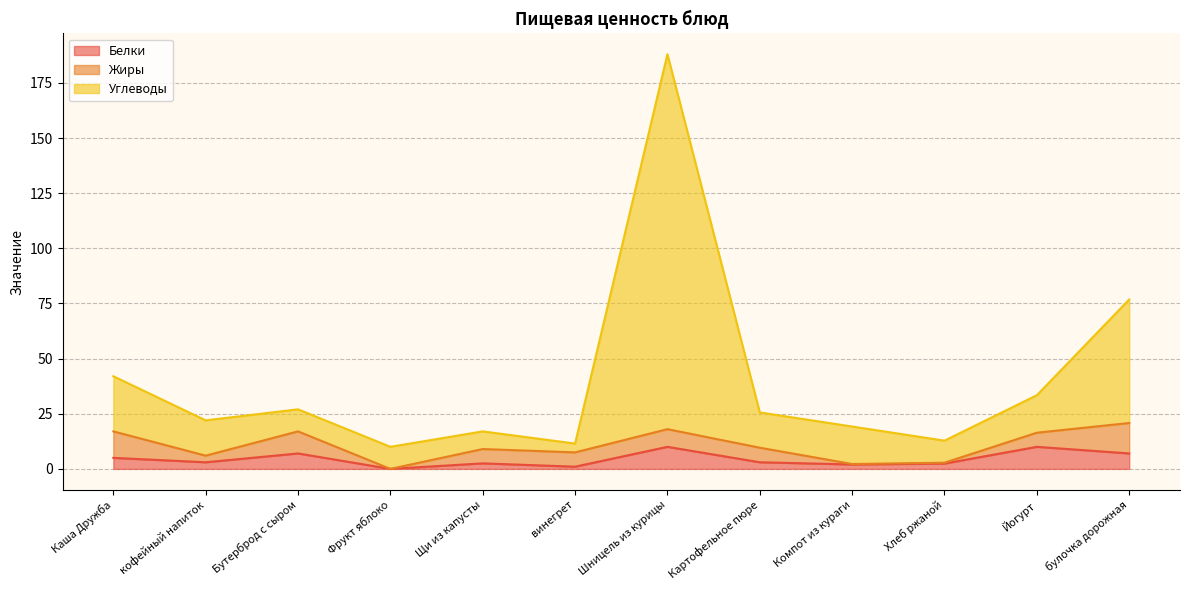

True or false: Белки and Углеводы cross at least once.

False